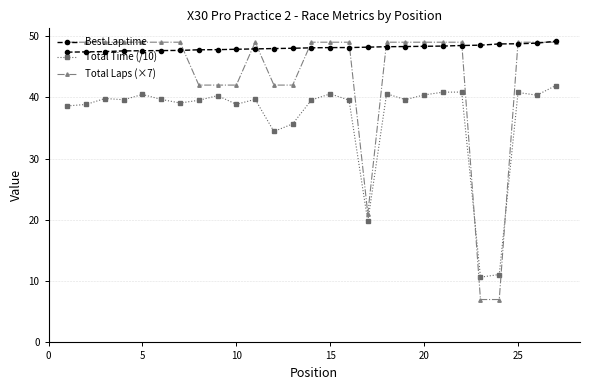

What are all the series names shown in the legend?

Best Lap time, Total Time (/10), Total Laps (×7)